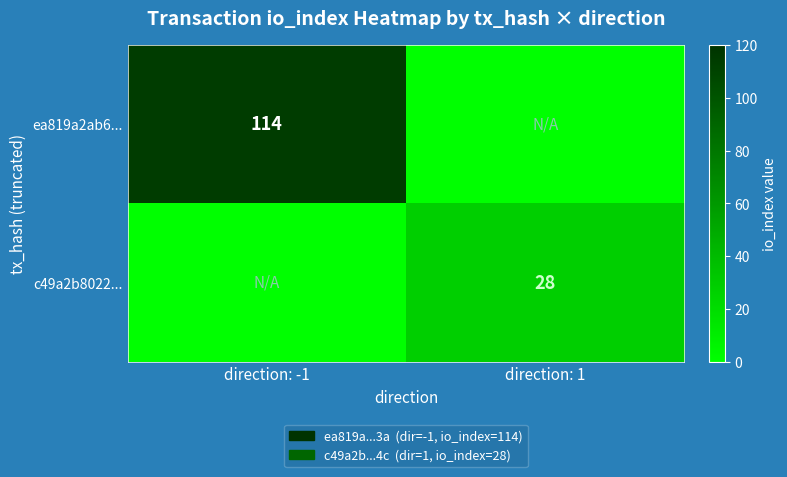

The c49a2b8022... series shows 28 at direction: 1. True or false?

True